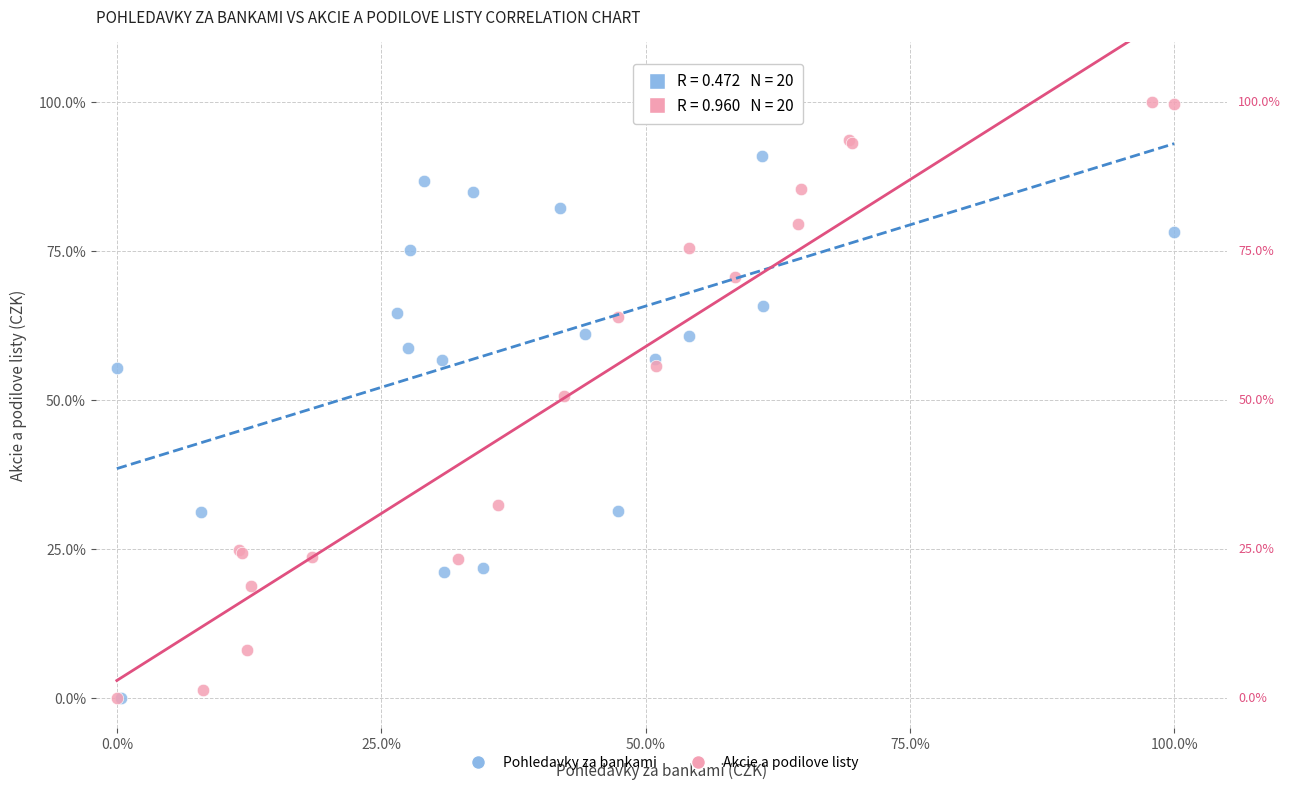

What are all the series names shown in the legend?

Pohledavky za bankami, Akcie a podilove listy